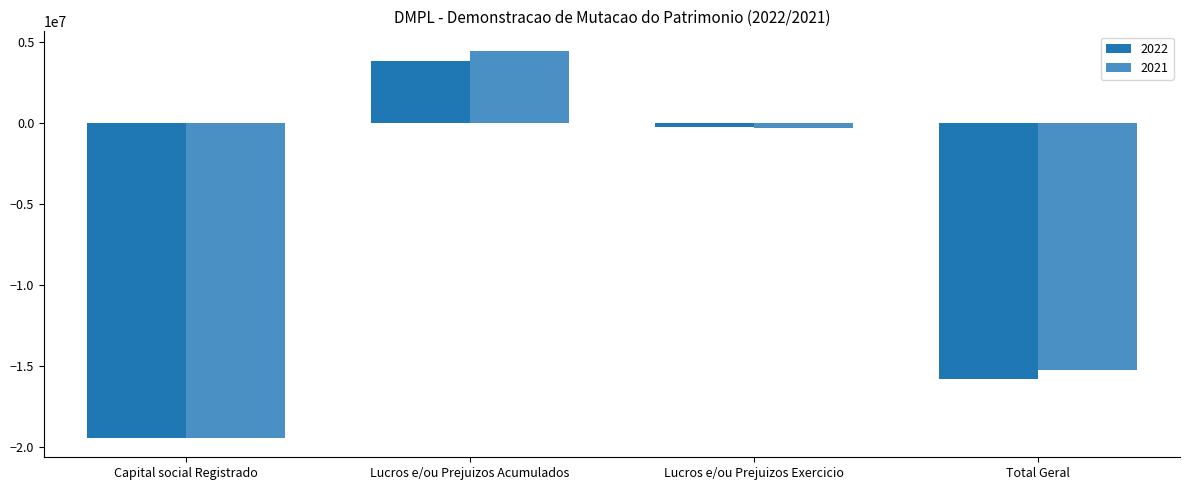

What is the minimum value for 2021?

-19435690.0